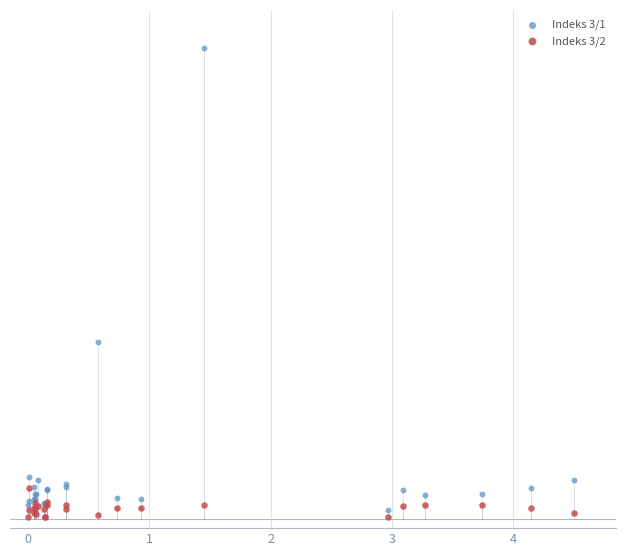

What are all the series names shown in the legend?

Indeks 3/1, Indeks 3/2